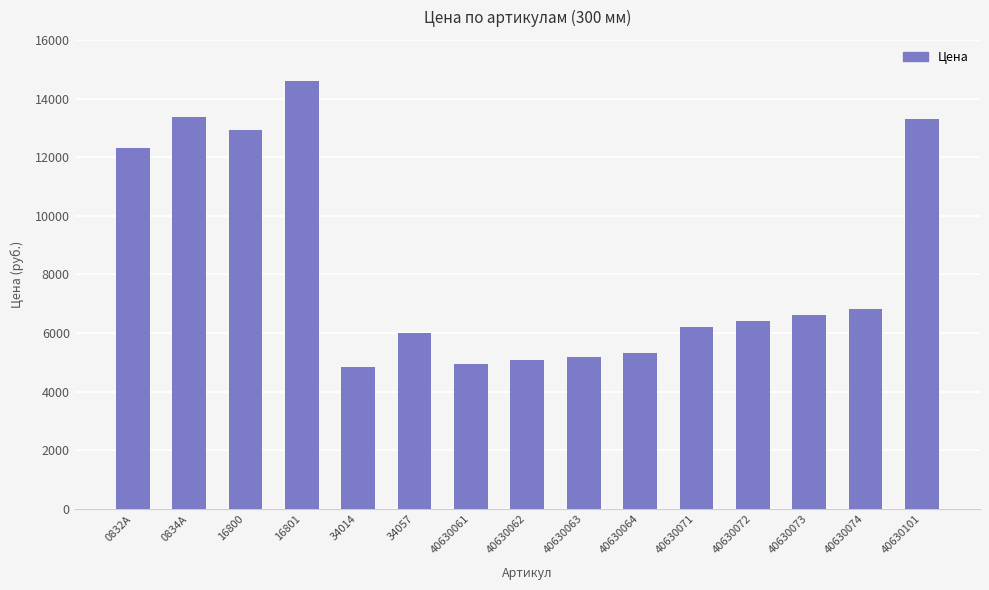

What is the label of the 12th bar from the left?

40630072